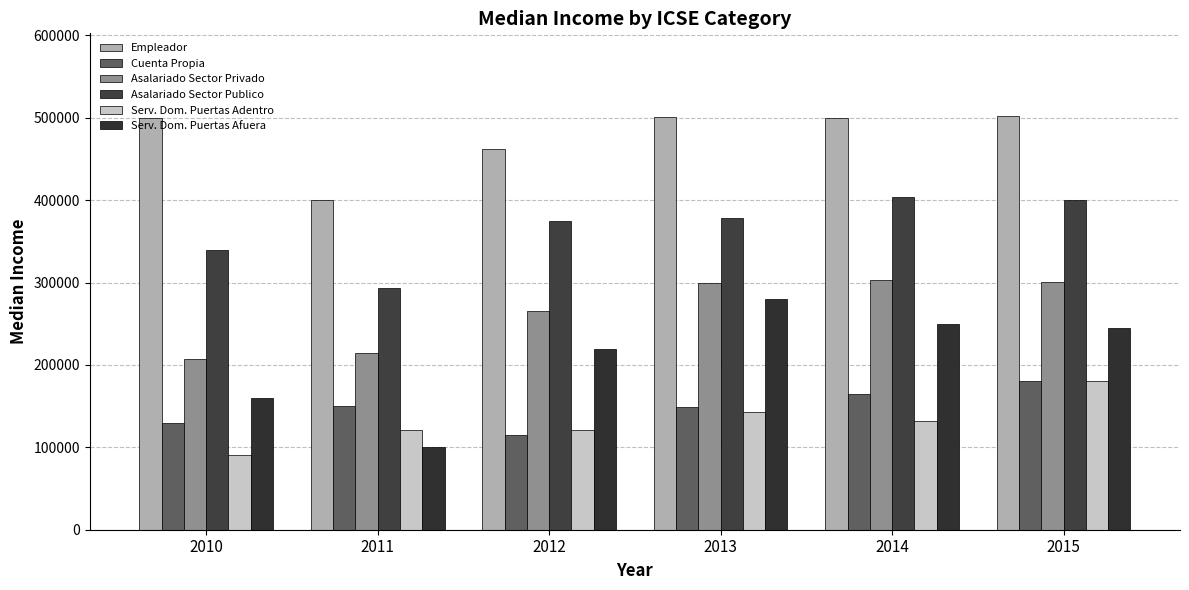

The Asalariado Sector Publico series shows 404169 at 2014. True or false?

True